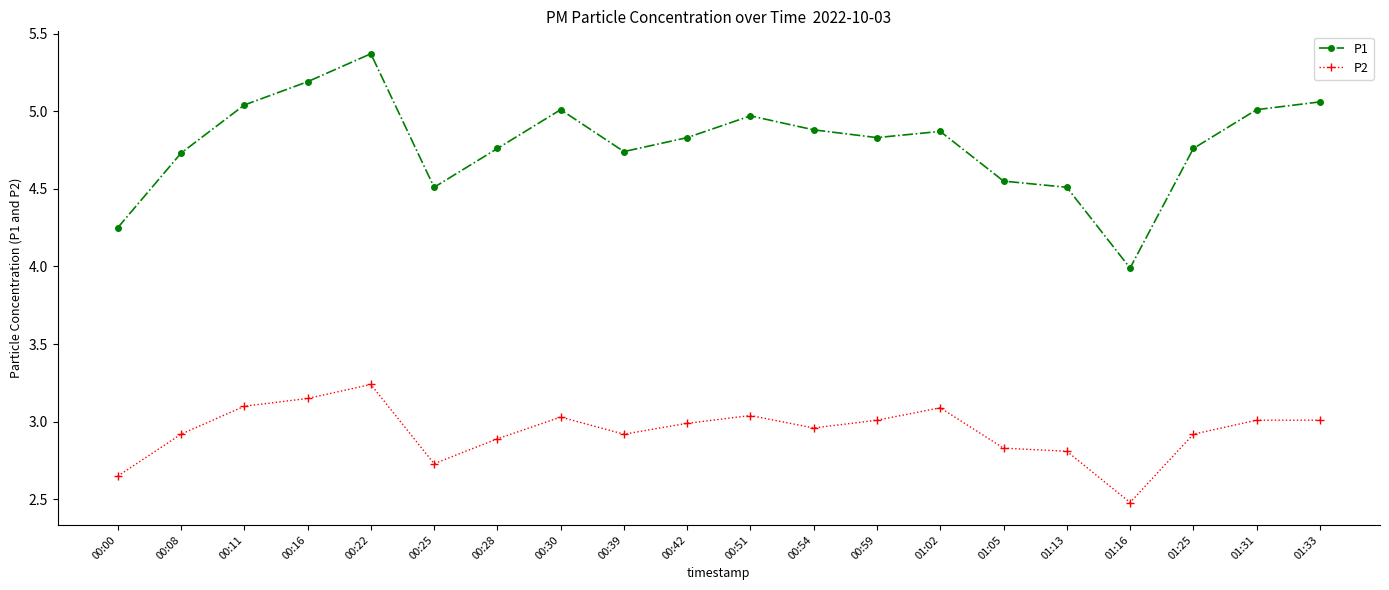

How many data points in P1 are less than 4?

1